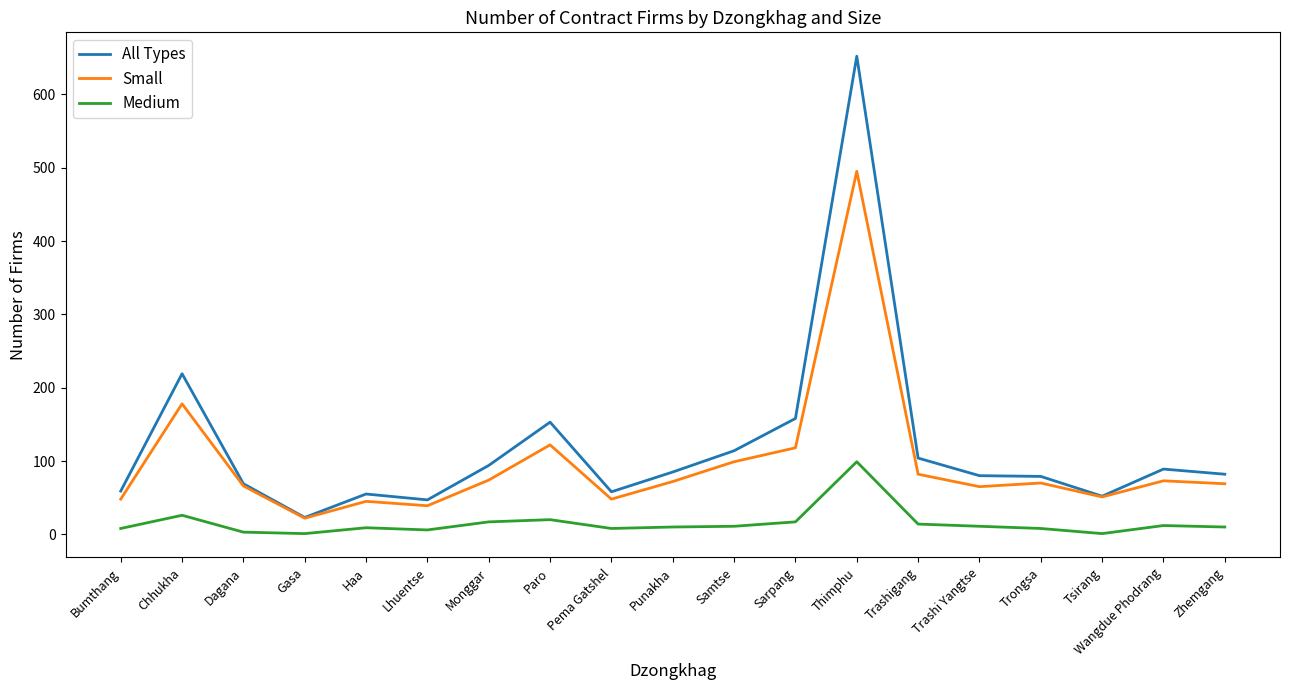

Is the value of Small at Monggar greater than the value of All Types at Zhemgang?

No